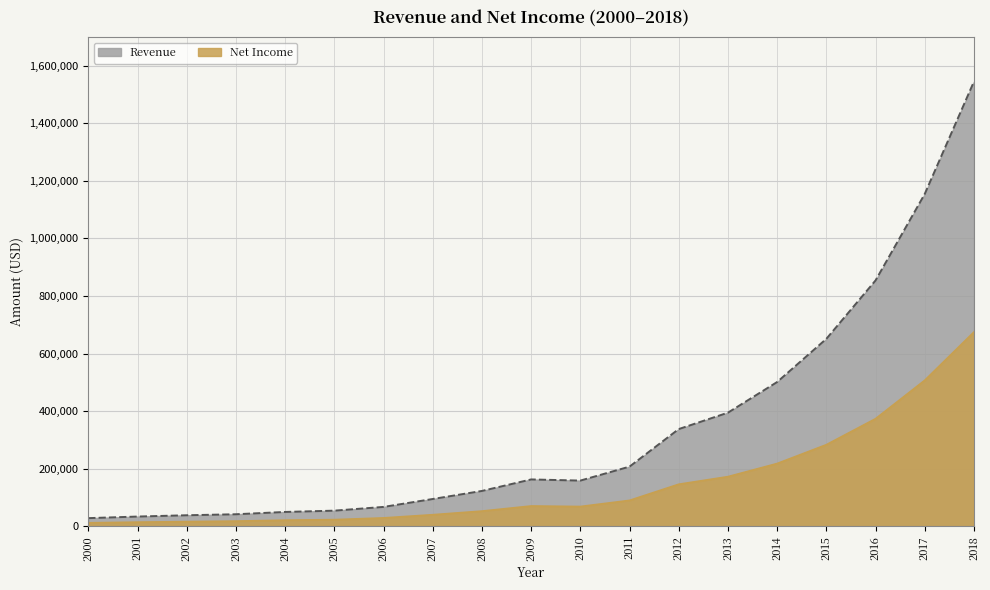

The Net Income series shows 43355 at 2006. True or false?

False